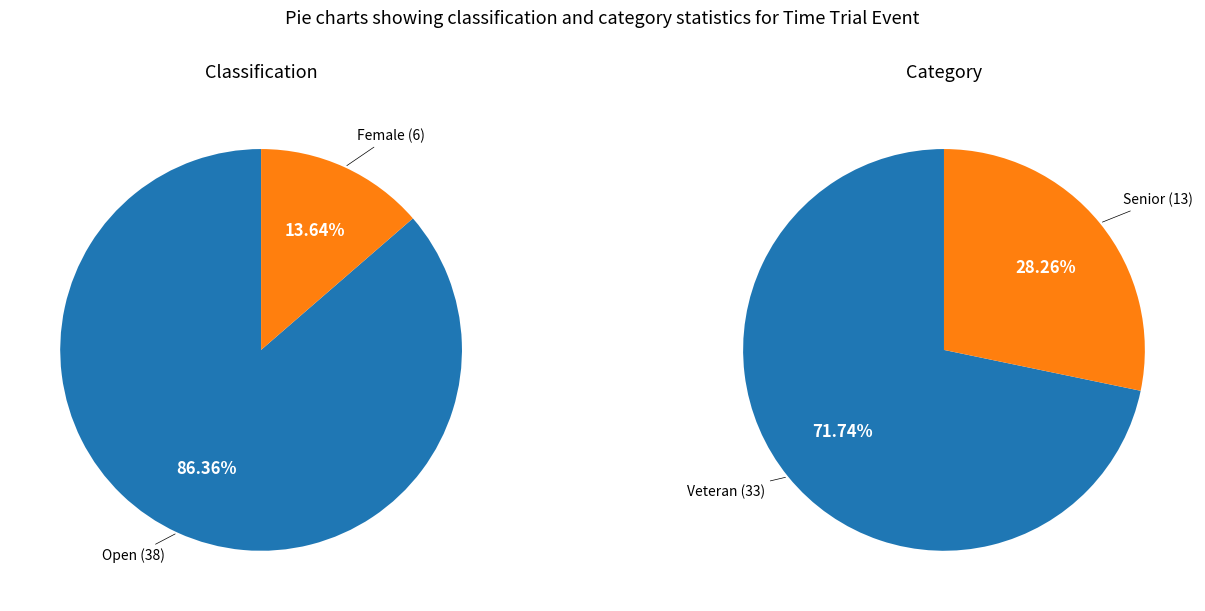

Combined, do Female and Open account for over 50%?

Yes